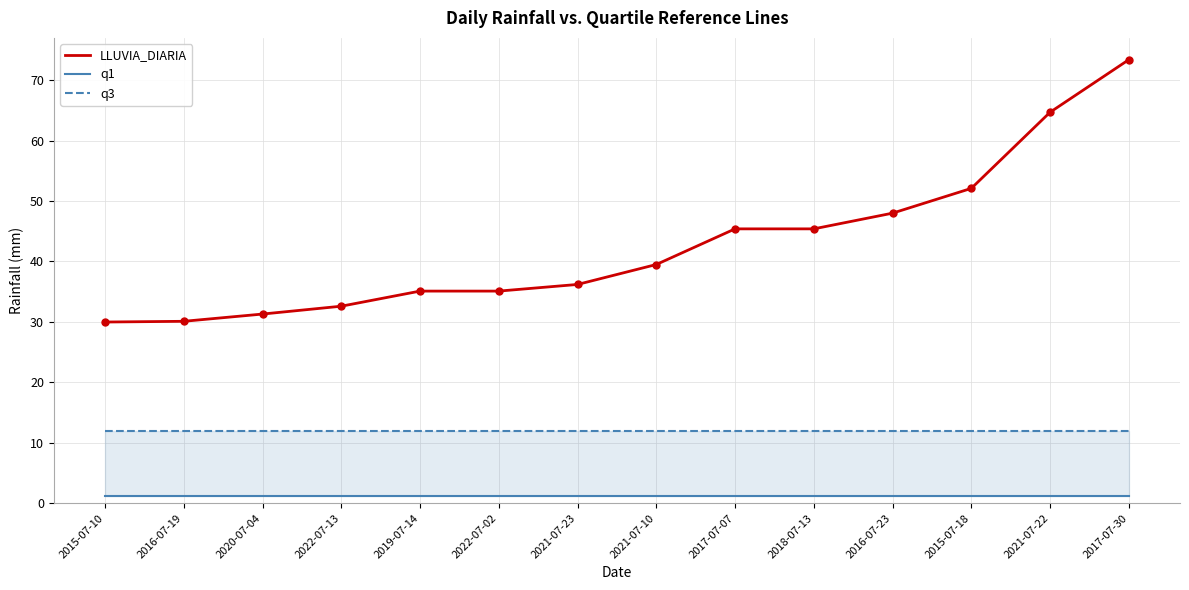

True or false: q1 and LLUVIA_DIARIA intersect in this chart.

False